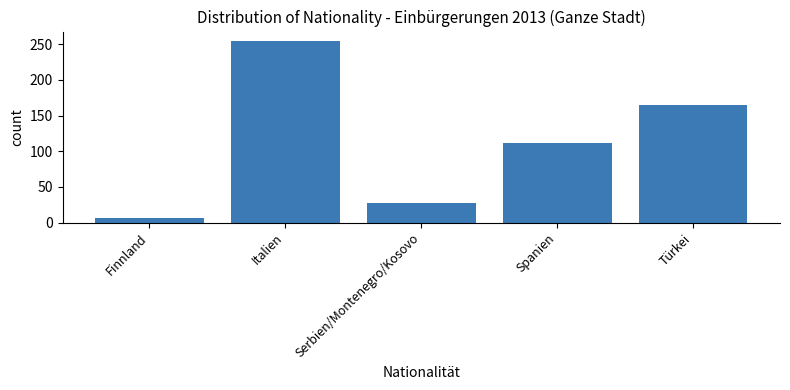

List the labels in order of value, largest first.

Italien, Türkei, Spanien, Serbien/Montenegro/Kosovo, Finnland